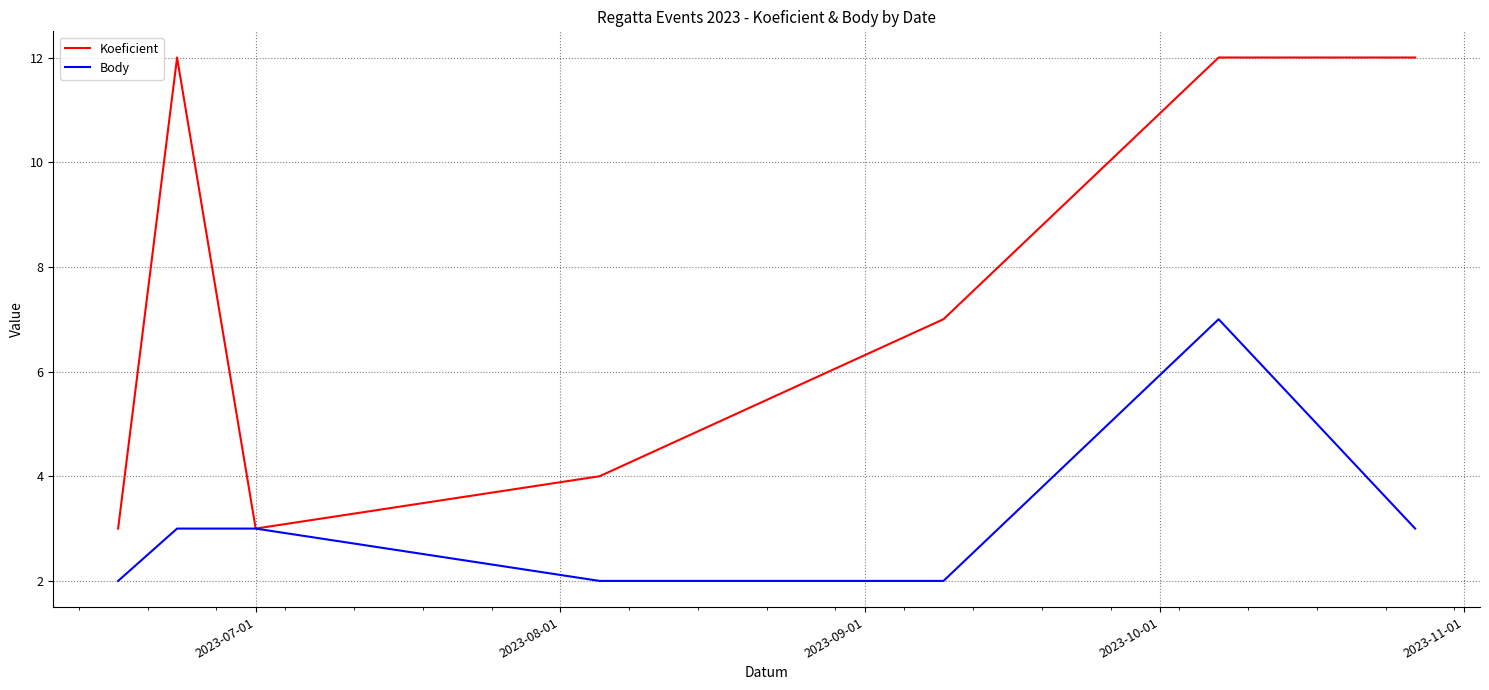

Which series has the largest total across all categories?

Koeficient